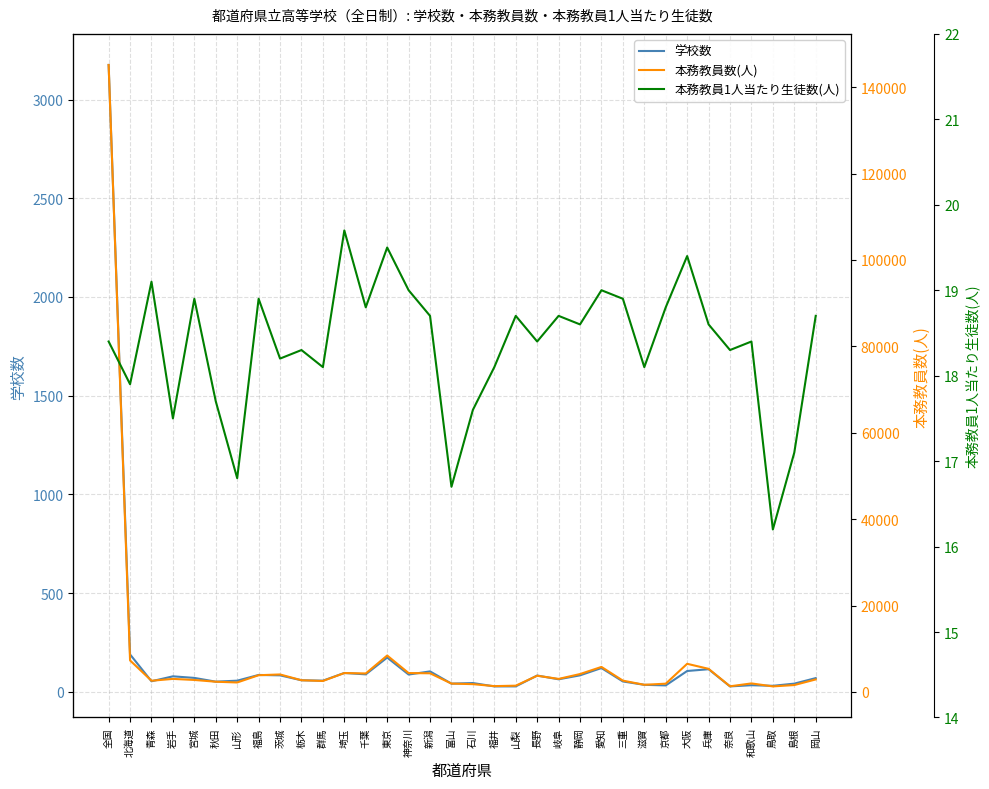

Rank the series by their maximum value, from highest to lowest.

本務教員数(人), 学校数, 本務教員1人当たり生徒数(人)